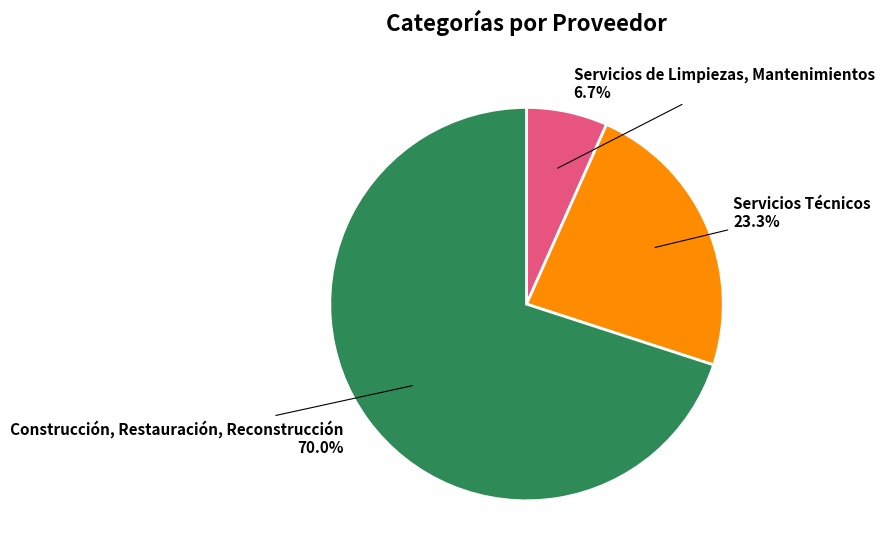

What percentage is the Servicios de Limpiezas, Mantenimientos slice, to the nearest percent?

7%